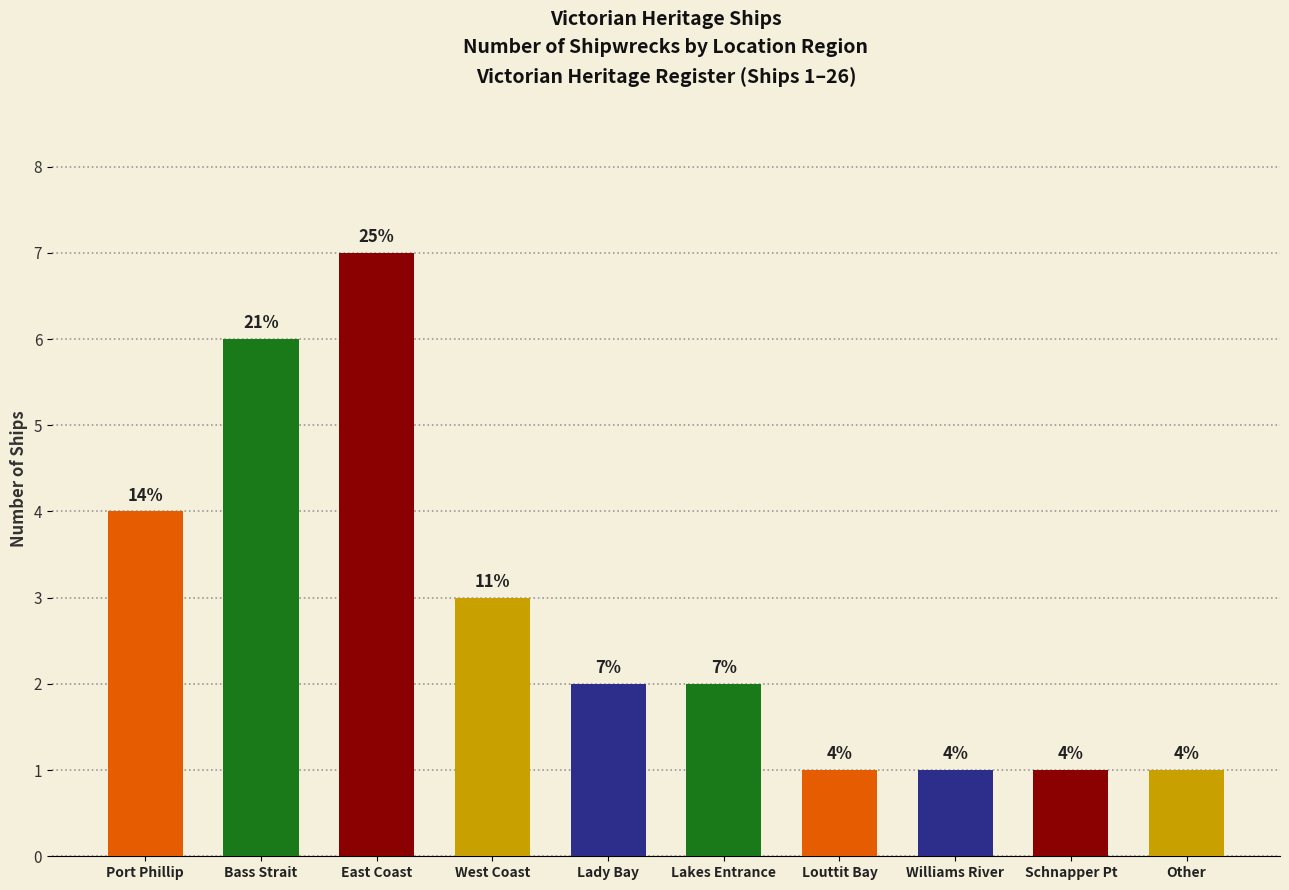

What is the smallest value displayed?

1